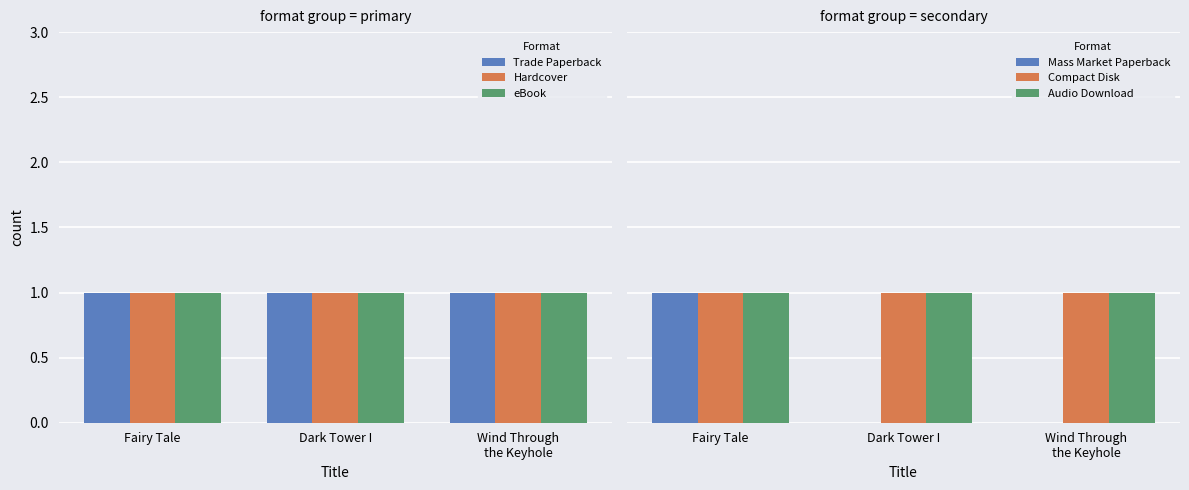

Reading left to right, what are all the values shown in this chart?

Trade Paperback: 1	1	1
Hardcover: 1	1	1
eBook: 1	1	1
Mass Market Paperback: 1	0	0
Compact Disk: 1	1	1
Audio Download: 1	1	1